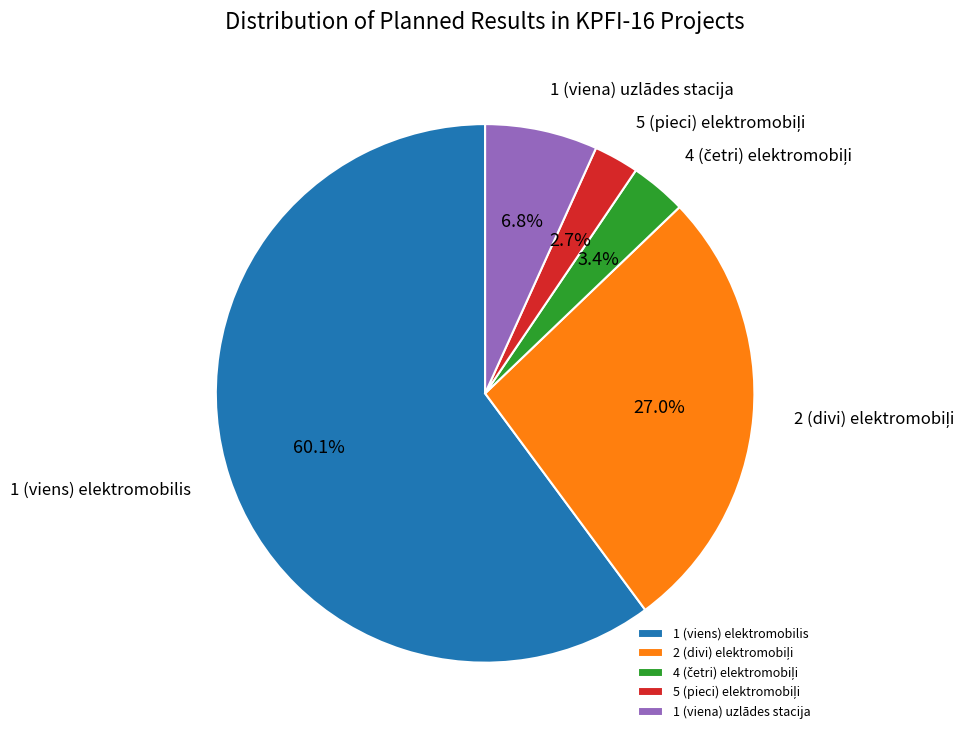

Count the number of slices in the pie.

5